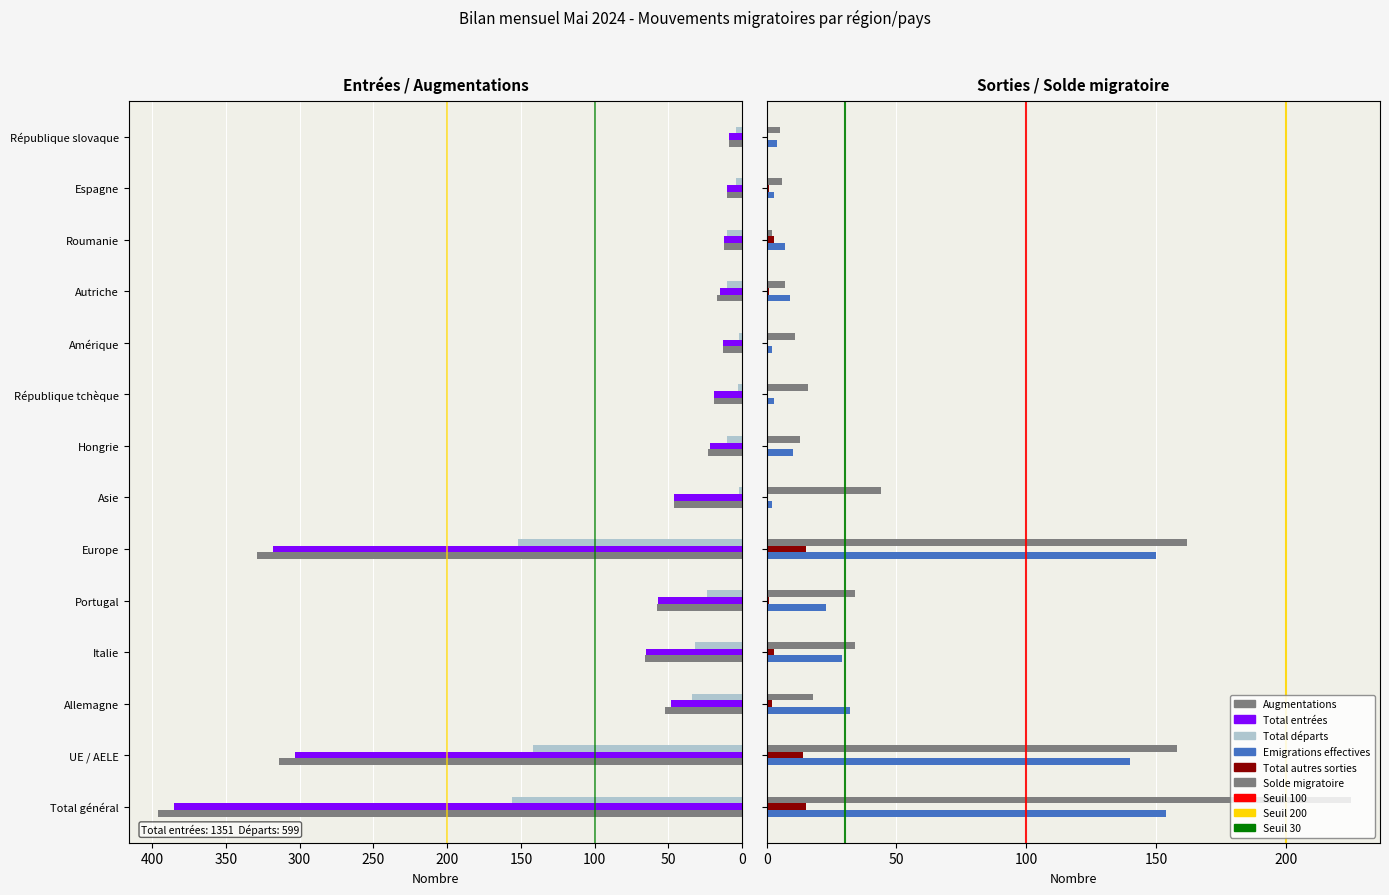

Rank the series by their maximum value, from highest to lowest.

Augmentations (col_1), Total entrées (col_2), Solde migratoire (col_14), Total départs (col_8), Emigrations effectives (col_10), Total autres sorties (col_11)